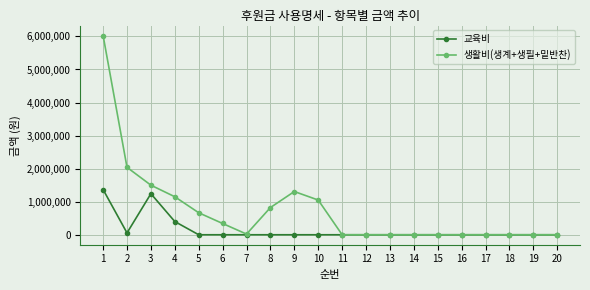

List the series in order of their overall mean, highest first.

생활비(생계+생필+밑반찬), 교육비